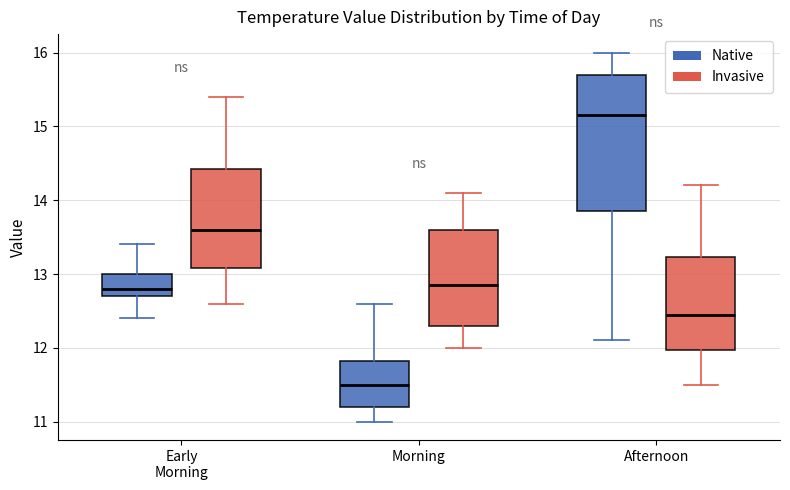

Reading left to right, transcribe this box plot: for each box, give where its median line is, the range the box spans, and where its two whiskers end, as read against the y-axis. The values are not printed on the chart, so give them approximately, as read against the axis.

Early Morning (Native): median 12.8, box 12.7 to 13.0, whiskers 12.4 to 13.4
Early Morning (Invasive): median 13.6, box 13.1 to 14.4, whiskers 12.6 to 15.4
Morning (Native): median 11.5, box 11.2 to 11.8, whiskers 11.0 to 12.6
Morning (Invasive): median 12.9, box 12.3 to 13.6, whiskers 12.0 to 14.1
Afternoon (Native): median 15.2, box 13.9 to 15.7, whiskers 12.1 to 16.0
Afternoon (Invasive): median 12.5, box 12.0 to 13.2, whiskers 11.5 to 14.2